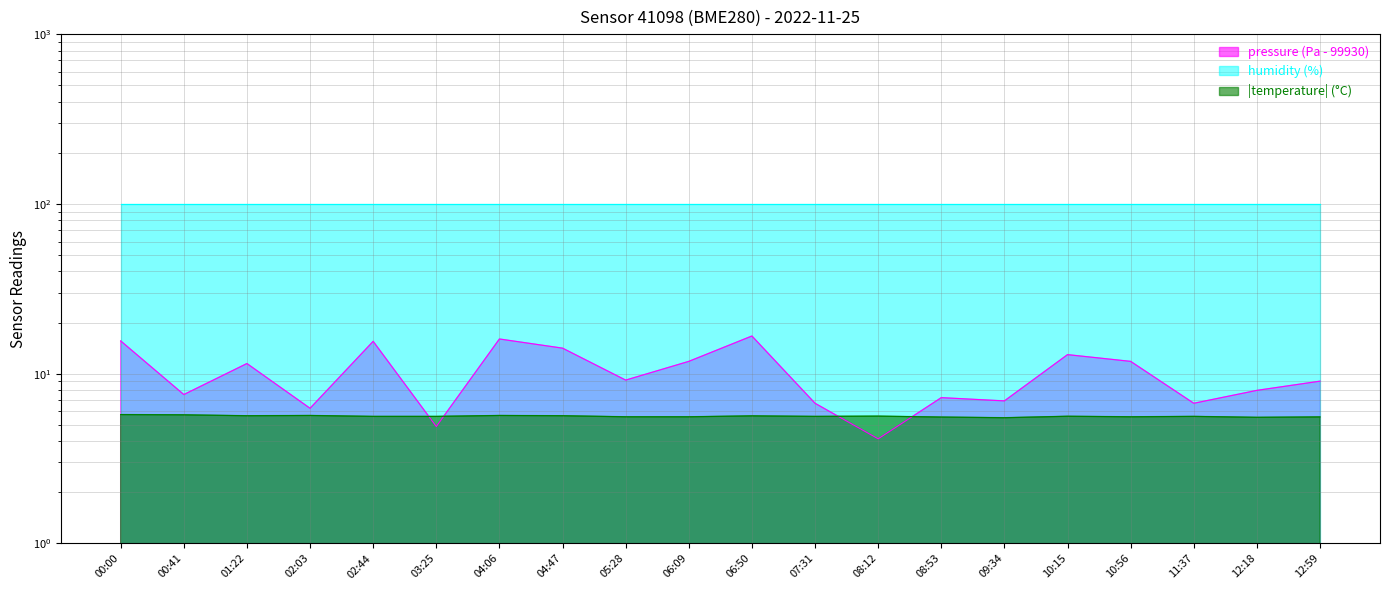

How many temperature values are between 5 and 6?

20